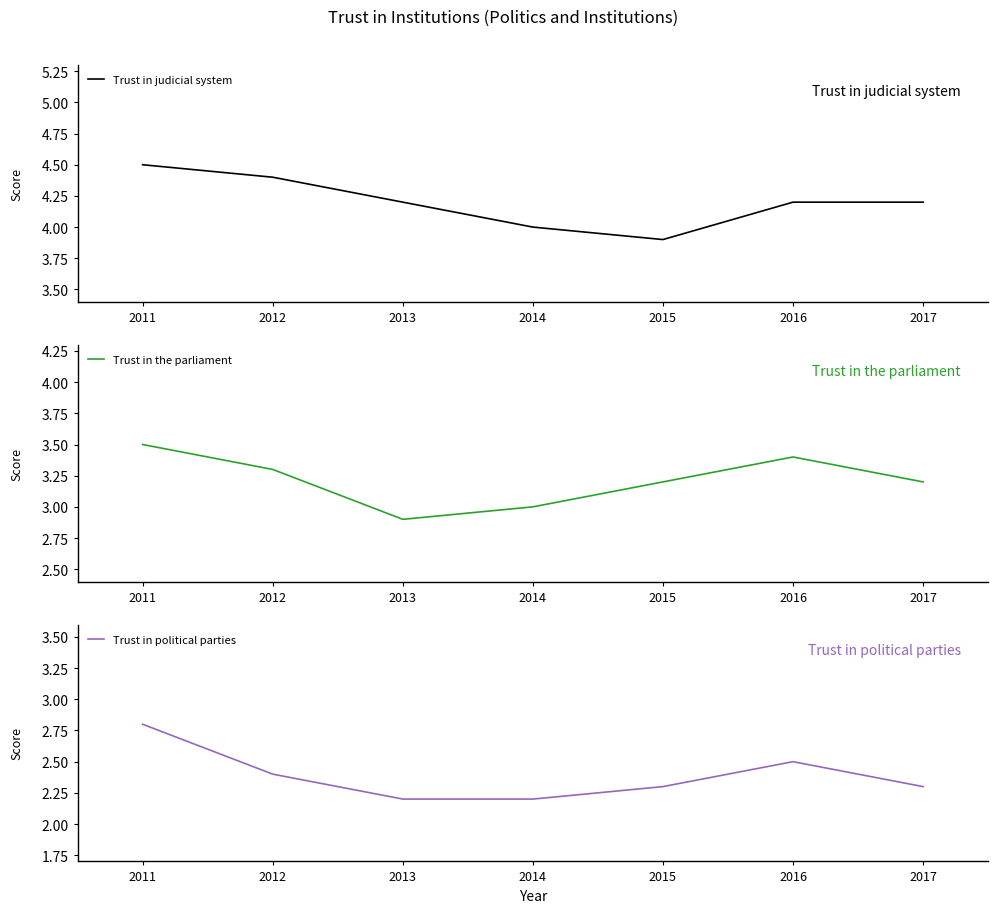

Reading left to right, extract all data points from this chart.

Trust in judicial system: 2011=4.5	2012=4.4	2013=4.2	2014=4.0	2015=3.9	2016=4.2	2017=4.2
Trust in the parliament: 2011=3.5	2012=3.3	2013=2.9	2014=3.0	2015=3.2	2016=3.4	2017=3.2
Trust in political parties: 2011=2.8	2012=2.4	2013=2.2	2014=2.2	2015=2.3	2016=2.5	2017=2.3